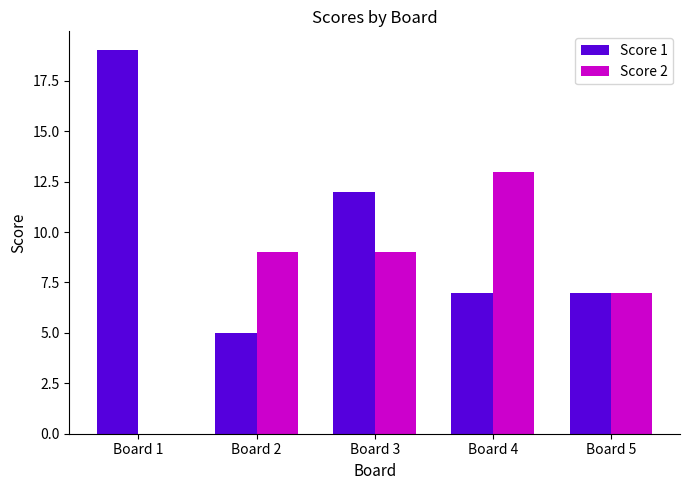

Is the value of Score 2 at Board 1 greater than the value of Score 1 at Board 5?

No